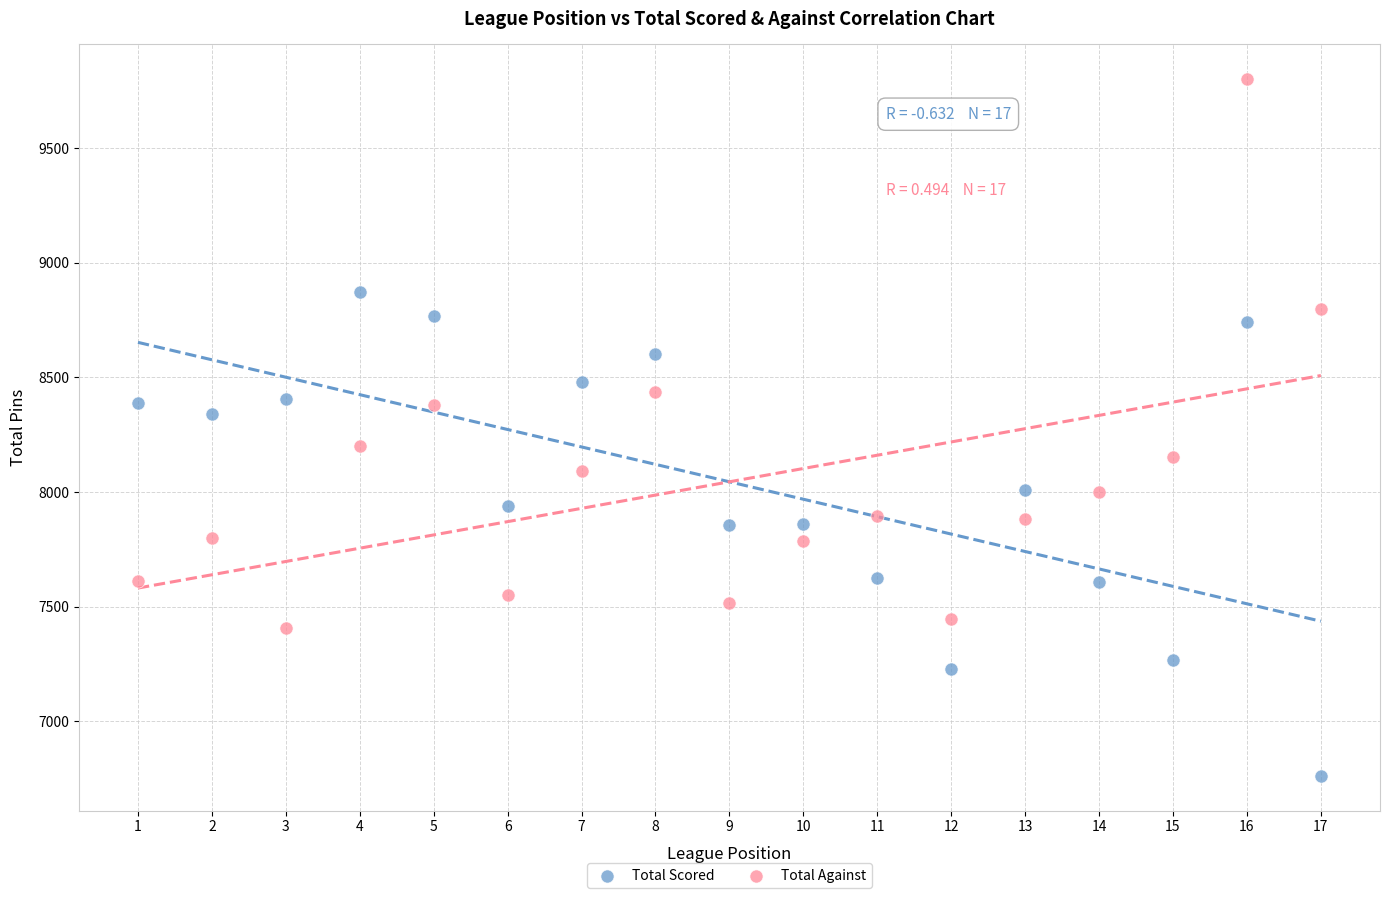

Across all data points, what is the range of X values (max minus min)?

16